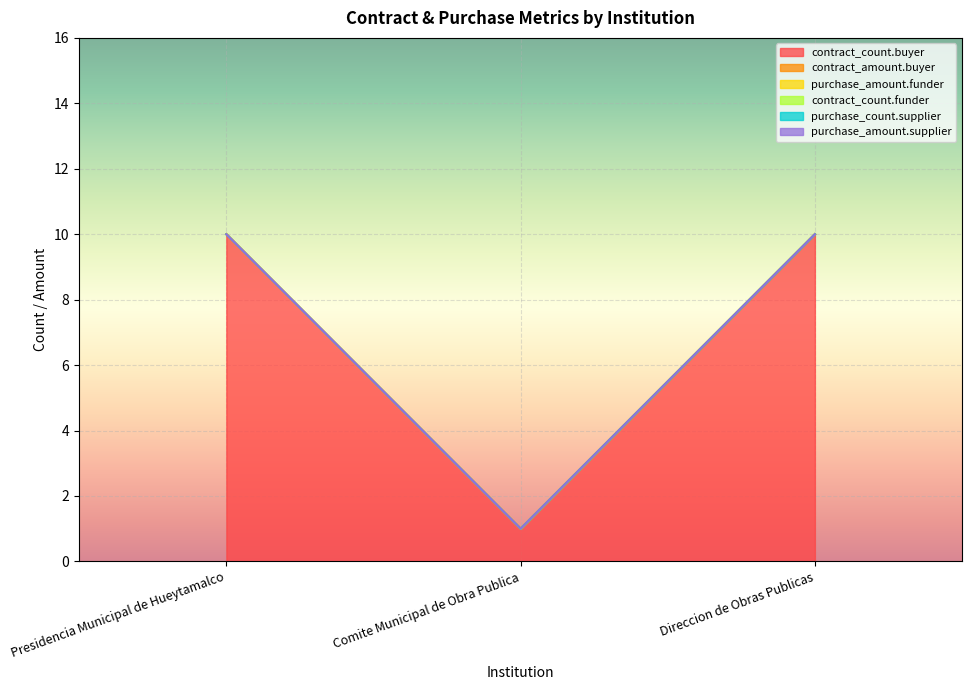

What is the maximum value shown in the chart?

10